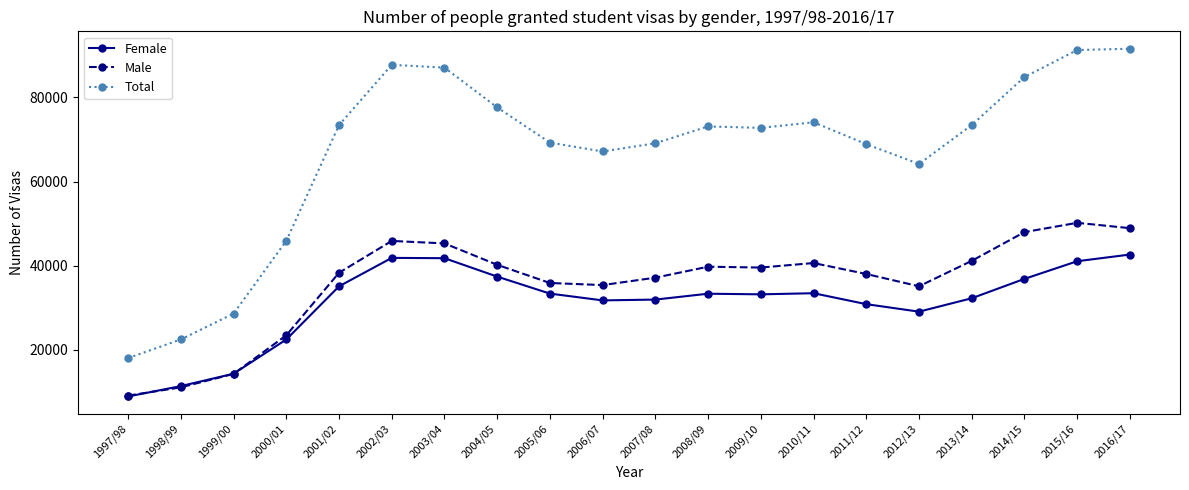

The Female series shows 14324 at 1999/00. True or false?

True